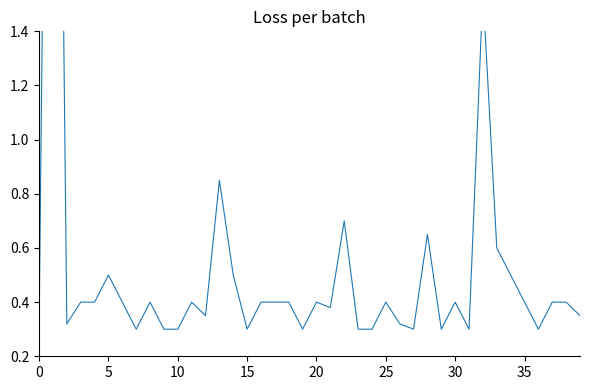

Is it true that the value at 38 is 0.7?

False